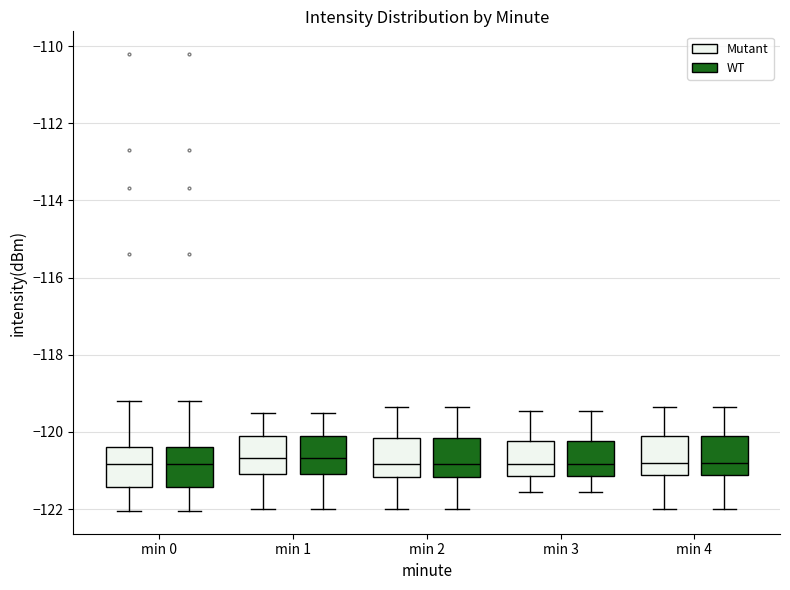

Where does the median line of the box for min 0 (Mutant) sit on the y-axis? The values are not printed on the chart, so give them approximately, as read against the axis.

-120.8